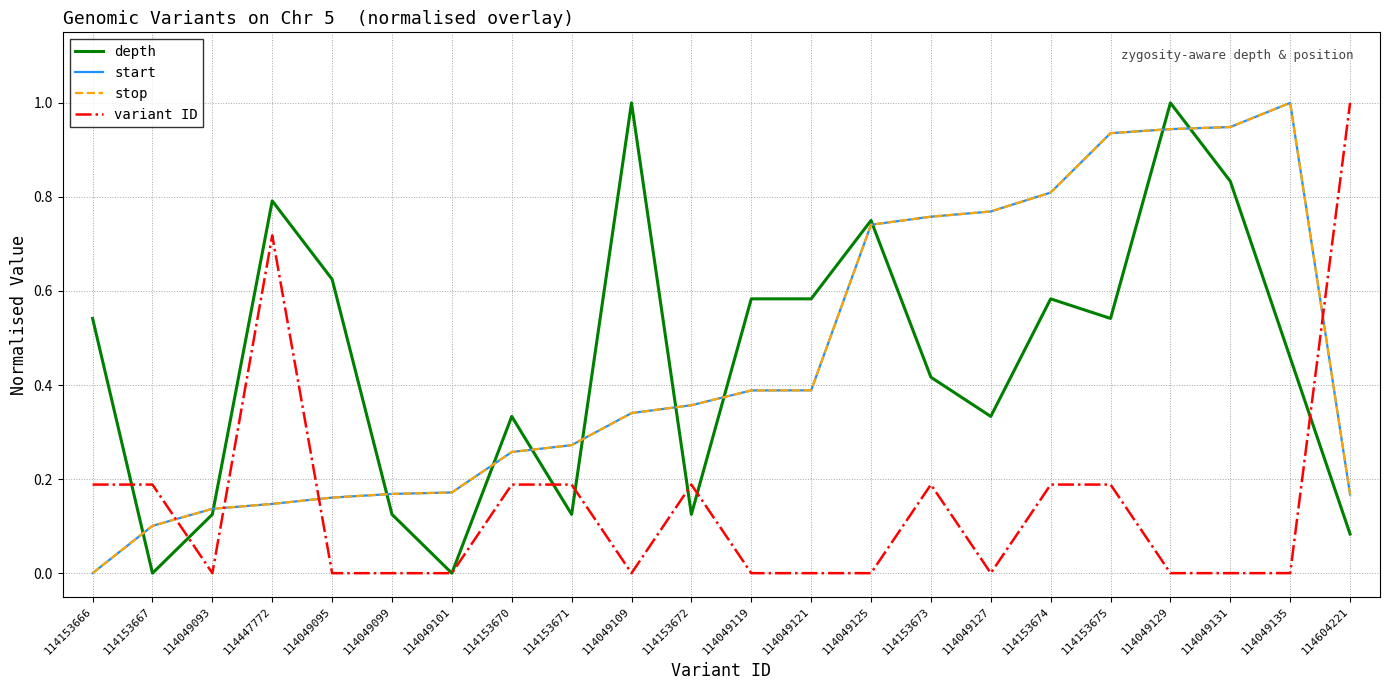

In variant ID, how many points are higher than both neighbors (excluding endpoints)?

6